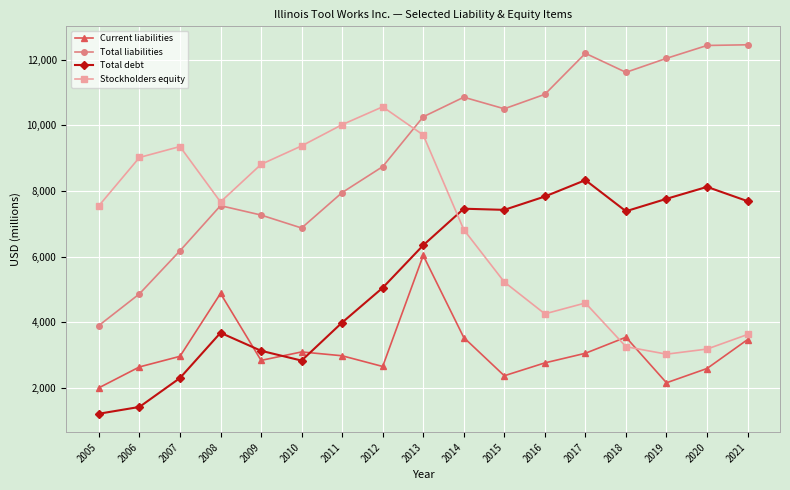

What is the lowest value of the Current liabilities series?

2001